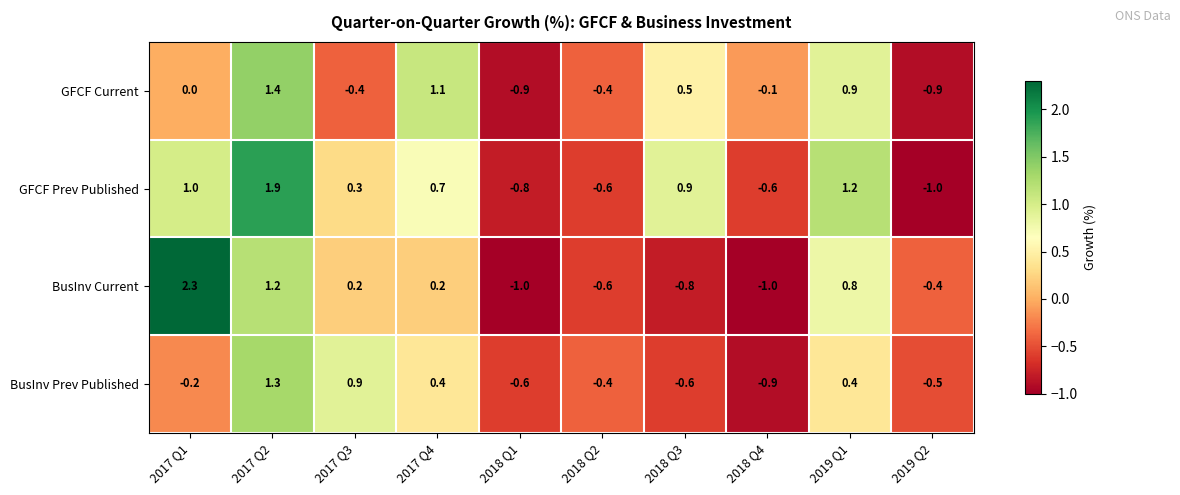

Which series changed the most between 2017 Q4 and 2018 Q2?

GFCF Current